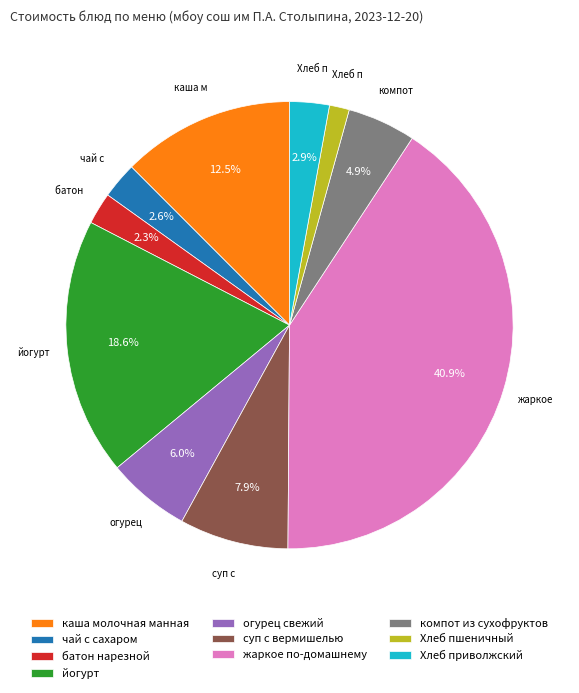

Is there any slice that represents more than half of the pie?

No